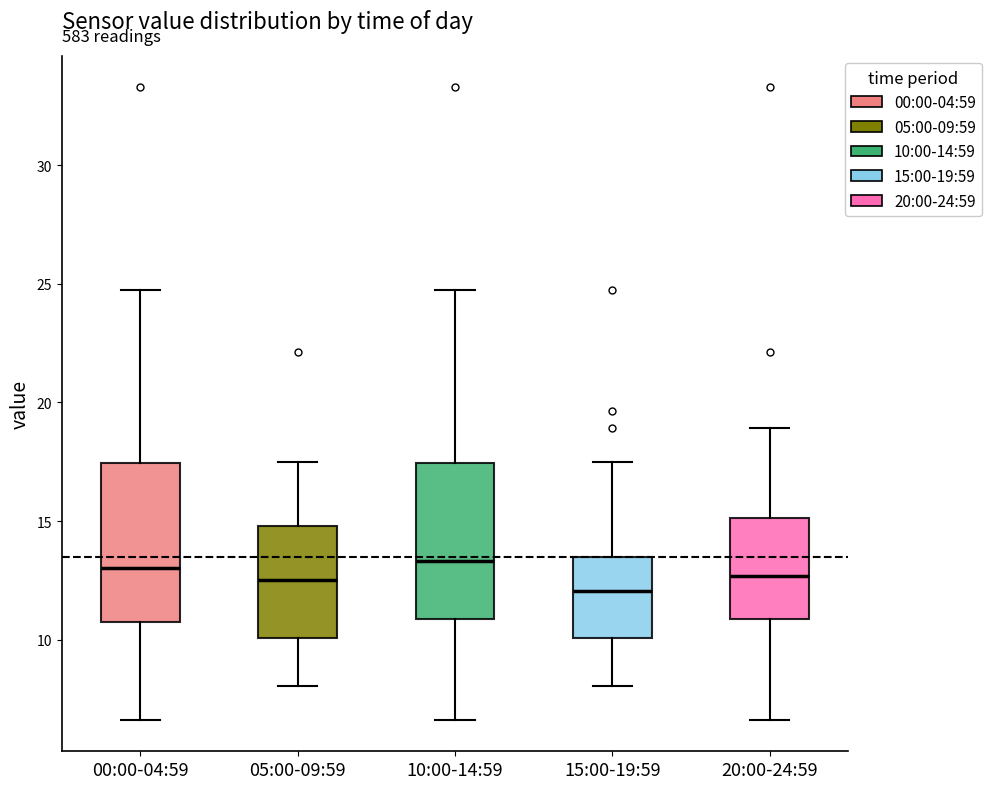

Reading left to right, transcribe this box plot: for each box, give where its median line is, the range the box spans, and where its two whiskers end, as read against the y-axis. The values are not printed on the chart, so give them approximately, as read against the axis.

00:00-04:59: median 13.0, box 10.5 to 17.5, whiskers 6.5 to 24.5
05:00-09:59: median 12.5, box 10.0 to 15.0, whiskers 8.0 to 17.5
10:00-14:59: median 13.5, box 11.0 to 17.5, whiskers 6.5 to 24.5
15:00-19:59: median 12.0, box 10.0 to 13.5, whiskers 8.0 to 17.5
20:00-24:59: median 12.5, box 11.0 to 15.0, whiskers 6.5 to 19.0